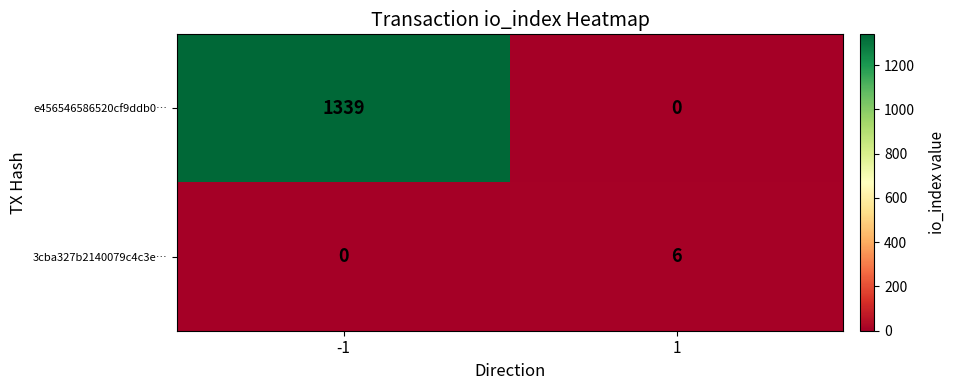

What value does the 3cba327b2140079c4c3e… series have at 1?

6